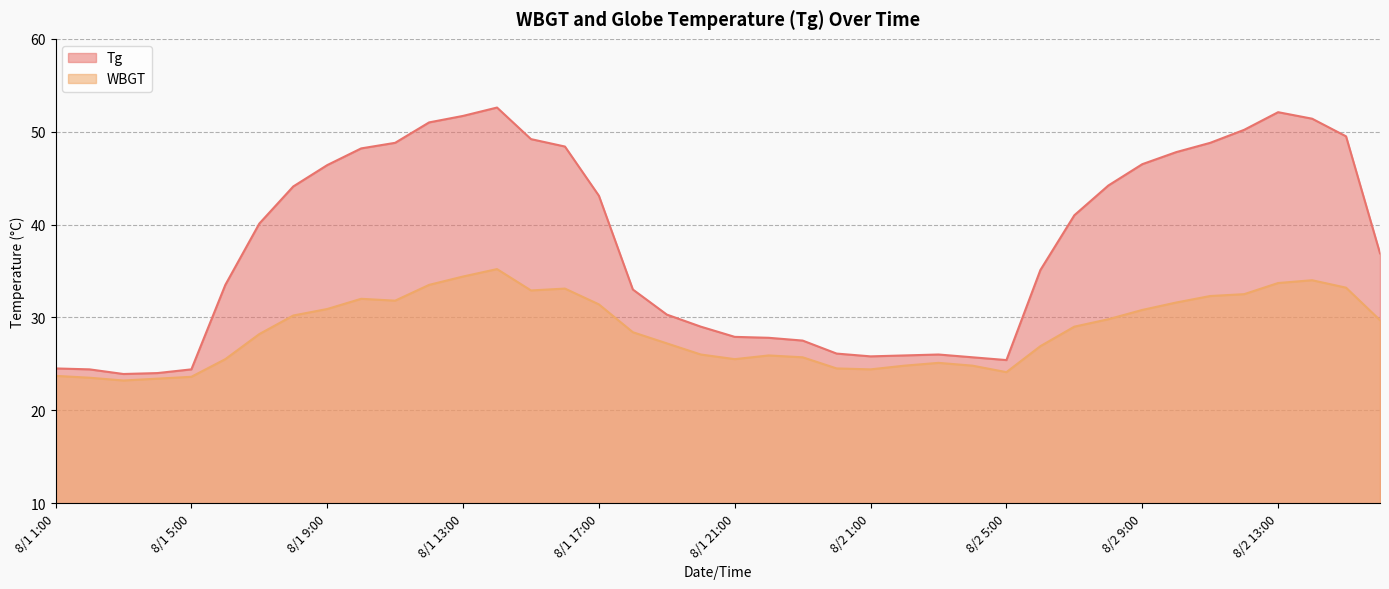

At which category is the sum across all series the highest?

8/1 14:00